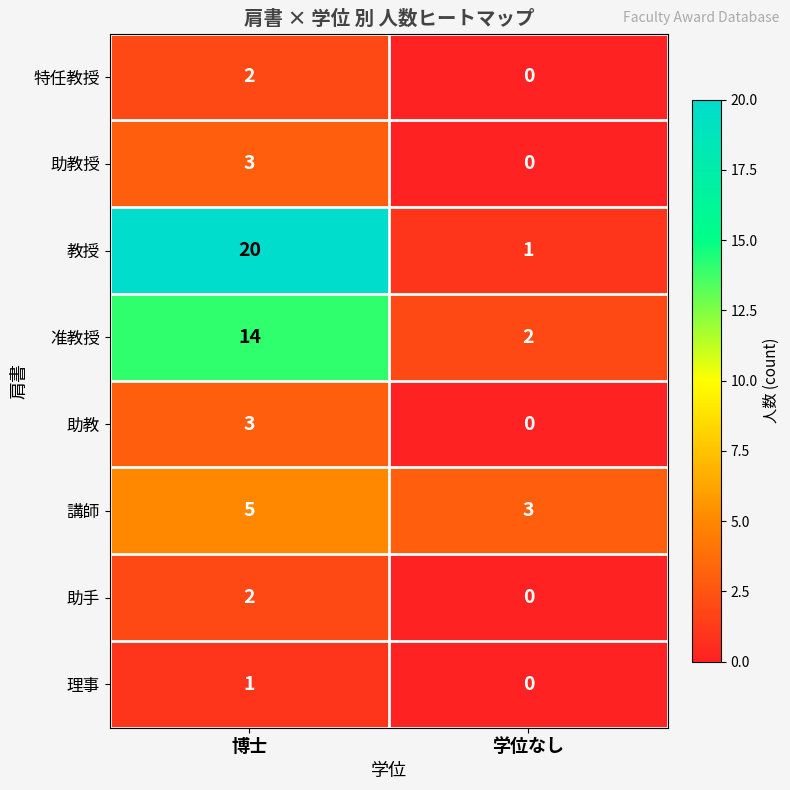

The value of 准教授 at 博士 is 3. True or false?

False